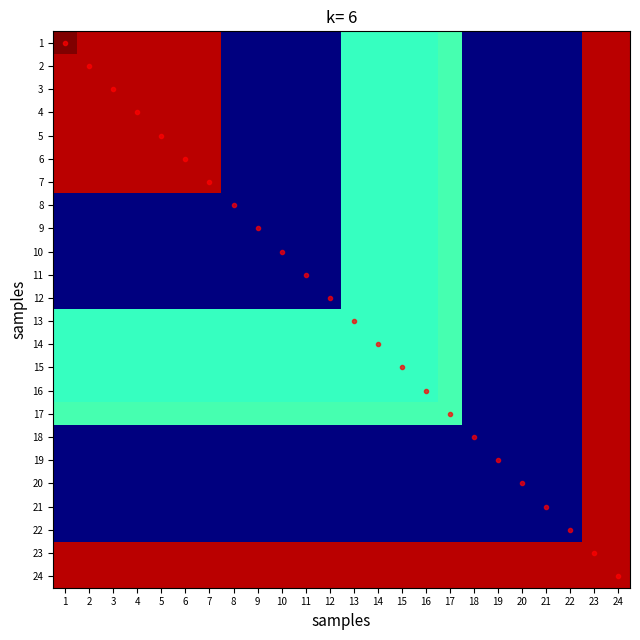

Which has a higher value, 5 or 19?

5